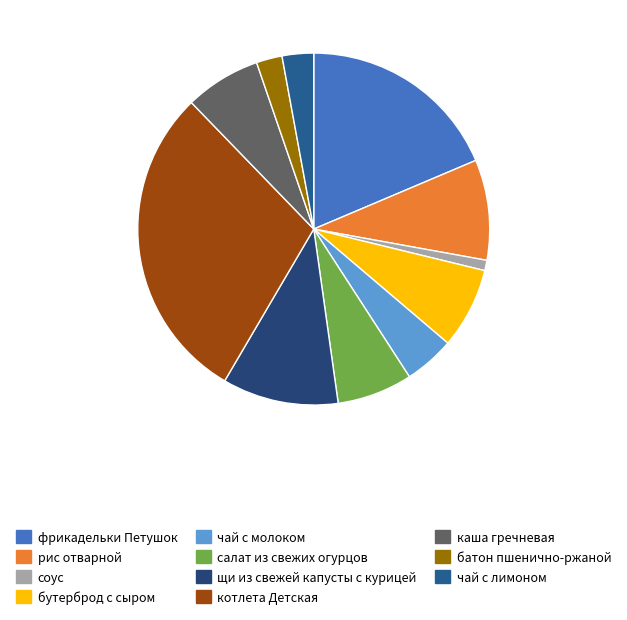

The батон пшенично-ржаной slice represents 10% of the pie. True or false?

False